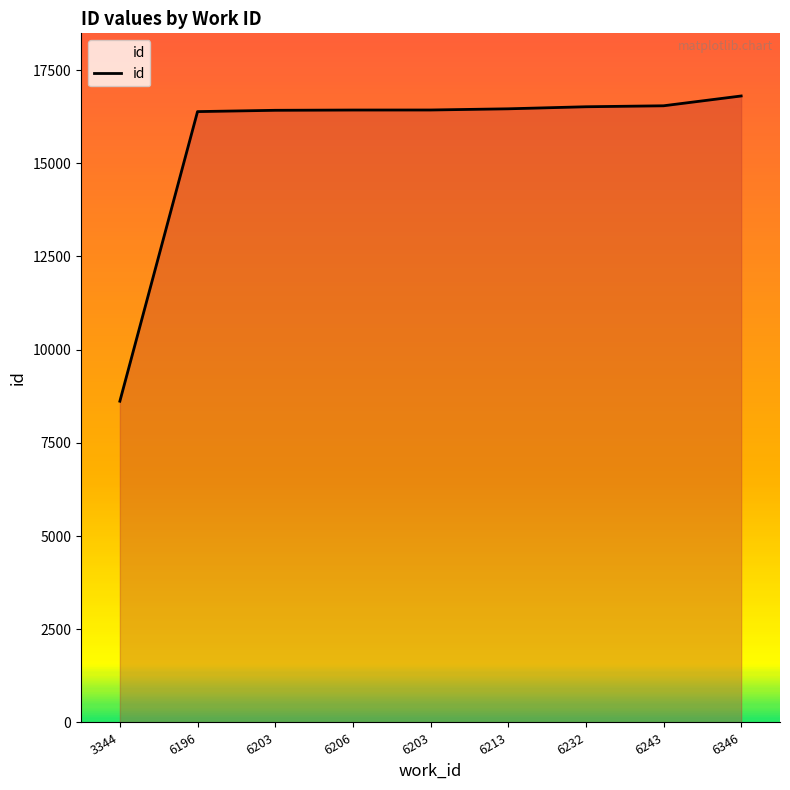

Approximately how many times larger is the value at 6232 compared to 6346?

1.0